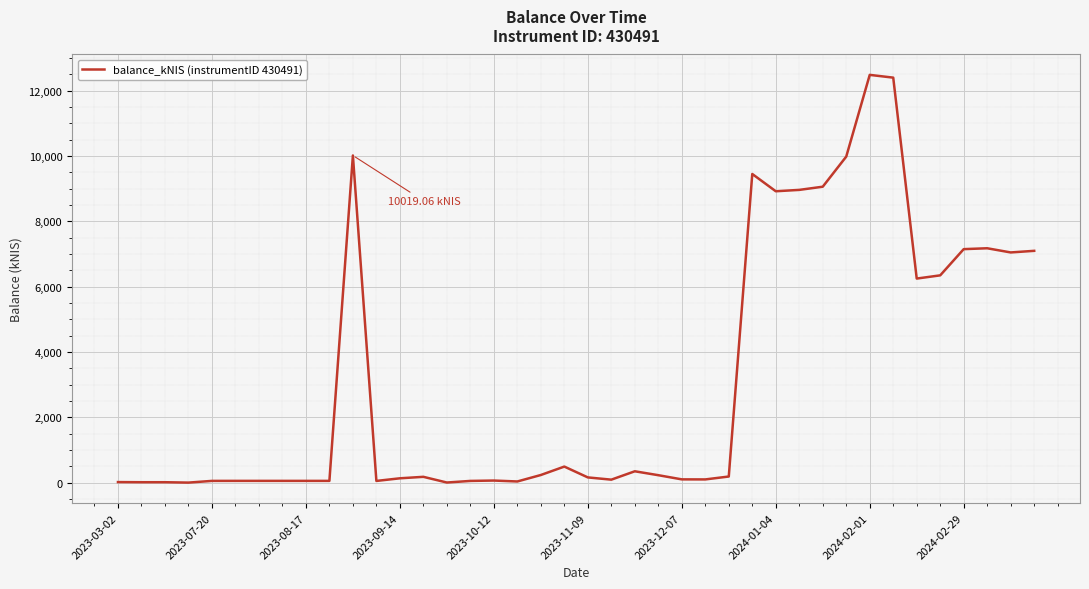

What is the difference between the second highest and second lowest values?

12400.9